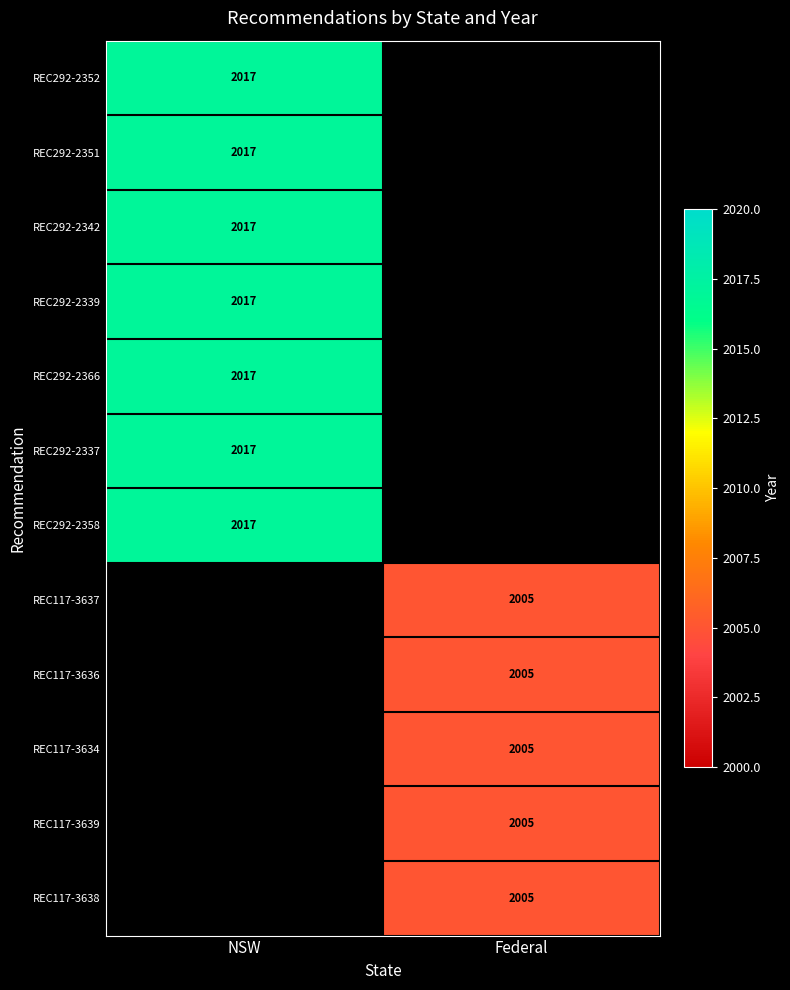

True or false: REC292-2358 has a value of 692.9 at NSW.

False